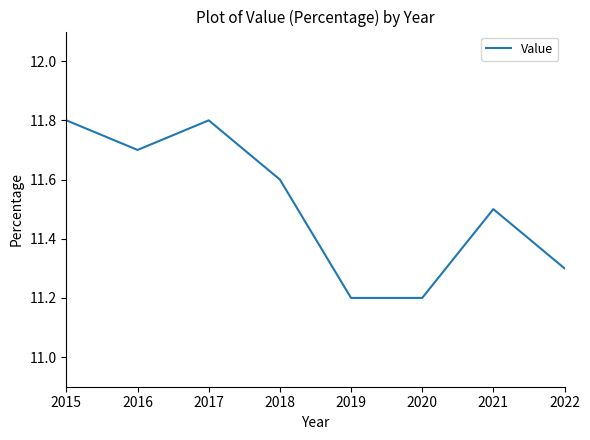

The chart shows a value of 15.4 at 2021. True or false?

False